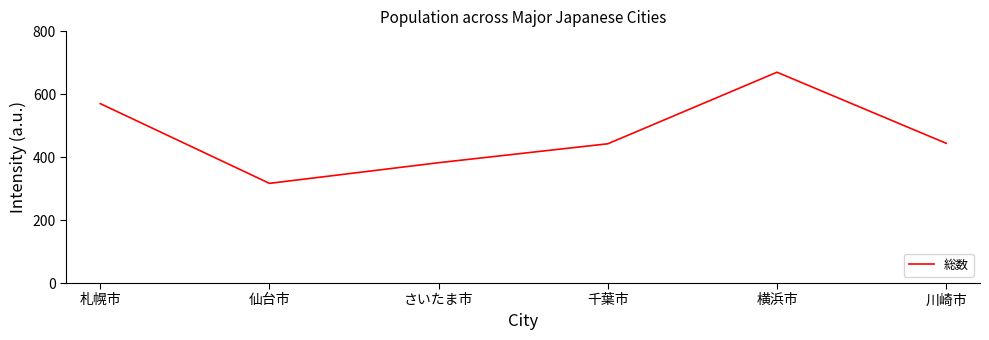

What is the change in value from 札幌市 to さいたま市?

-187.8